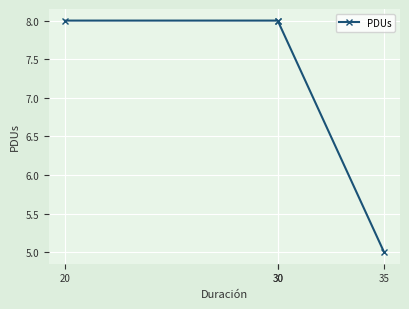

Rank the categories by value from highest to lowest.

20, 30, 30, 35